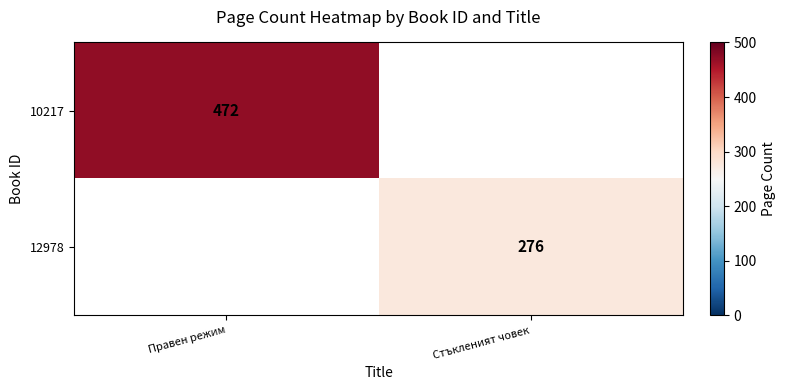

True or false: 10217 has a value of 472 at Правен режим.

True